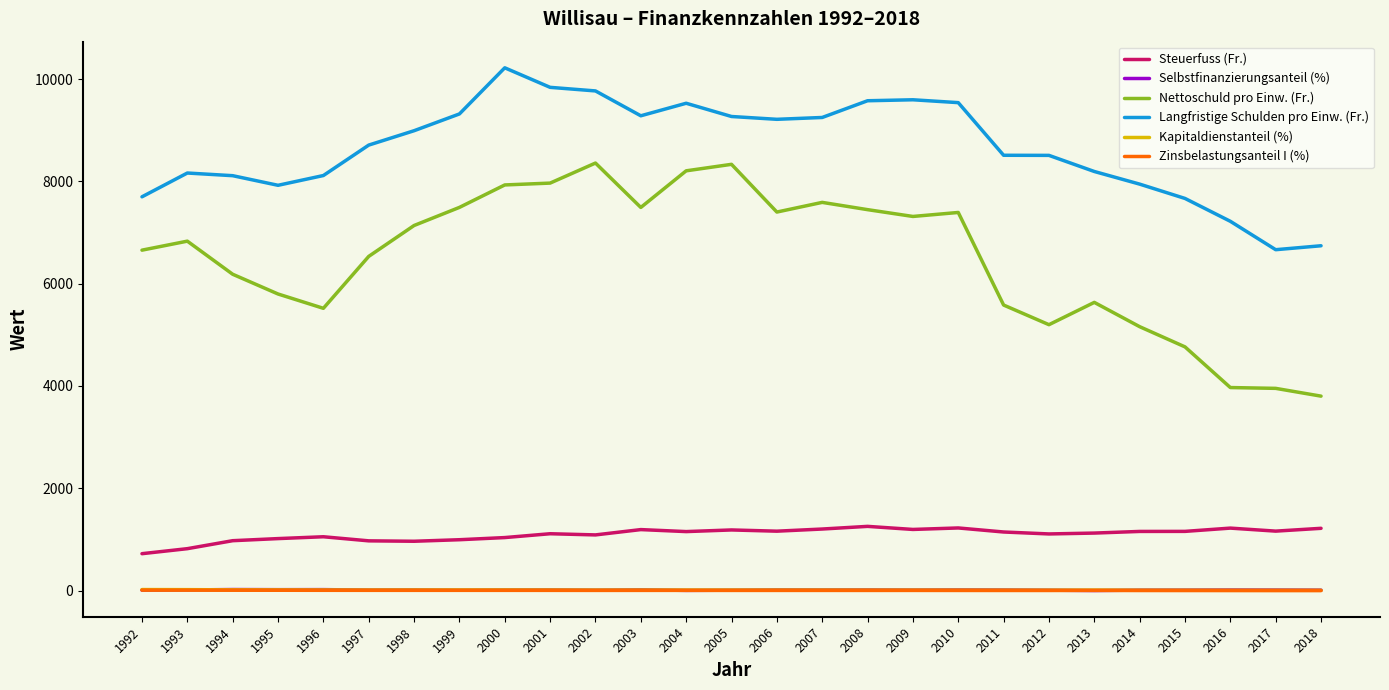

True or false: Langfristige Schulden pro Einw. (Fr.) and Selbstfinanzierungsanteil (%) intersect in this chart.

False